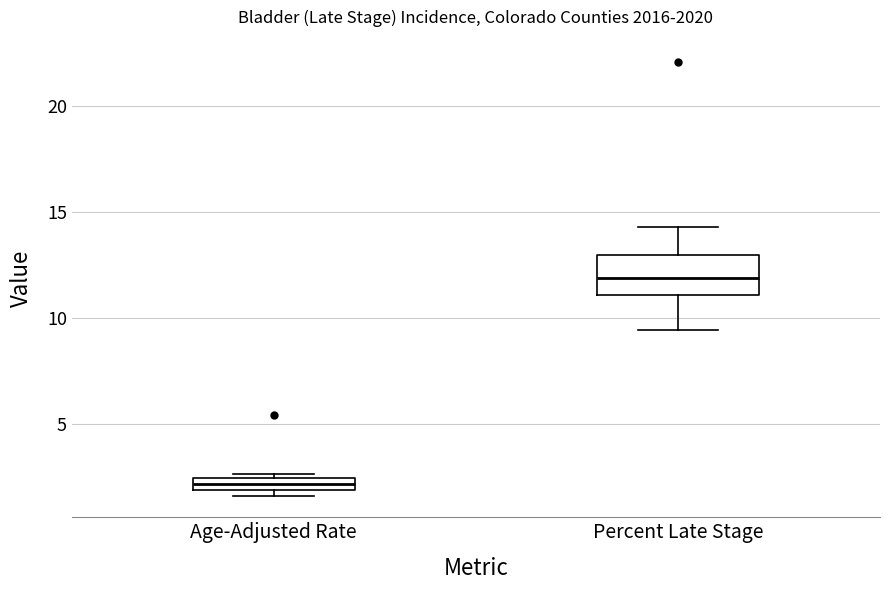

Comparing the boxes themselves (not the whiskers), which one is the tallest?

Percent Late Stage